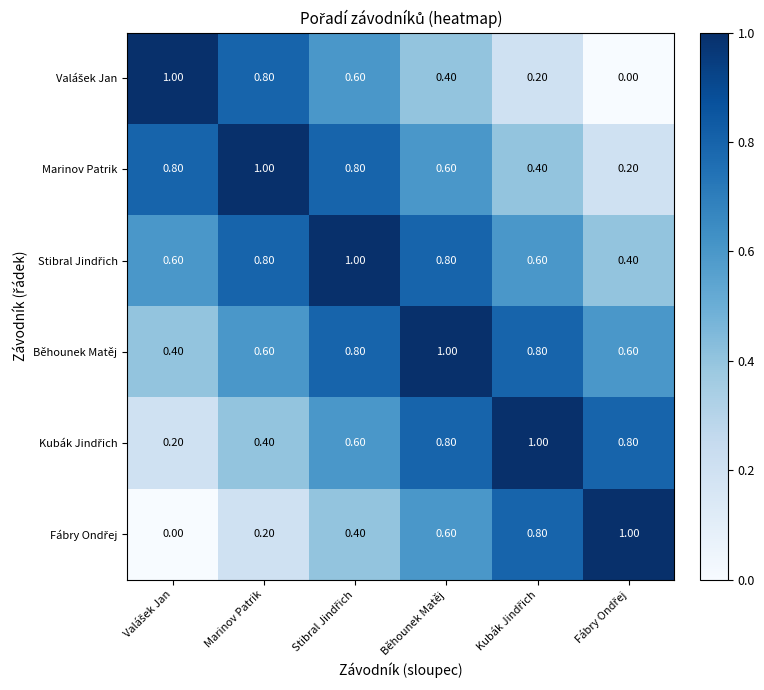

At how many categories does at least one series exceed 0?

6